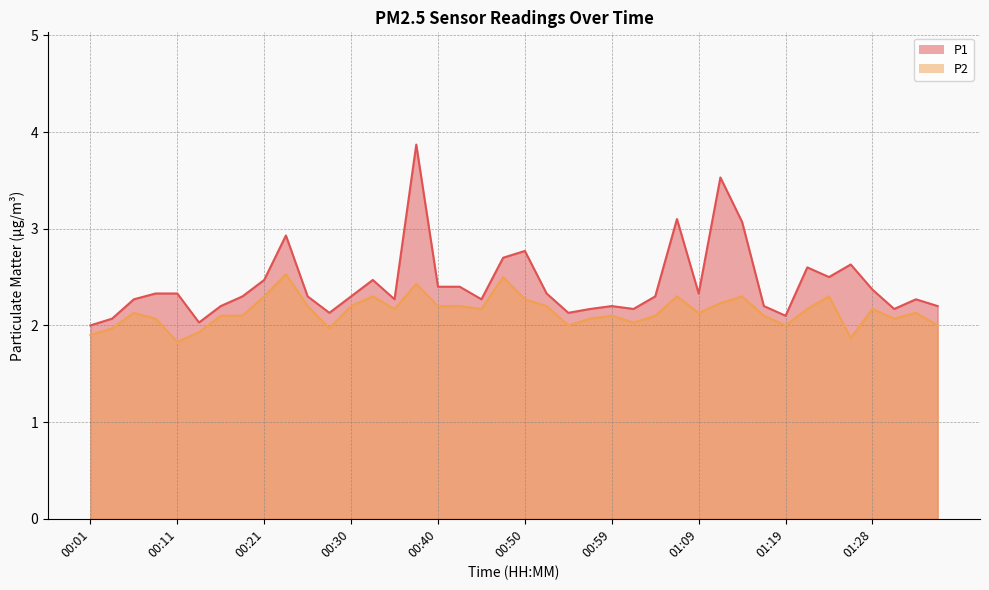

The P2 series shows 2.1 at 01:33. True or false?

True